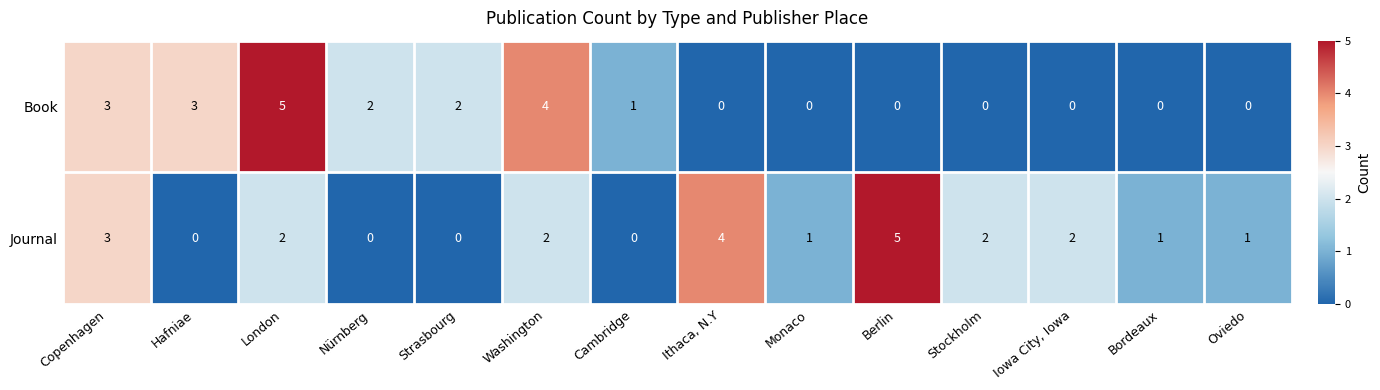

Reading right to left, extract all data points from this chart.

Book: Oviedo=0	Bordeaux=0	Iowa City, Iowa=0	Stockholm=0	Berlin=0	Monaco=0	Ithaca, N.Y=0	Cambridge=1	Washington=4	Strasbourg=2	Nürnberg=2	London=5	Hafniae=3	Copenhagen=3
Journal: Oviedo=1	Bordeaux=1	Iowa City, Iowa=2	Stockholm=2	Berlin=5	Monaco=1	Ithaca, N.Y=4	Cambridge=0	Washington=2	Strasbourg=0	Nürnberg=0	London=2	Hafniae=0	Copenhagen=3